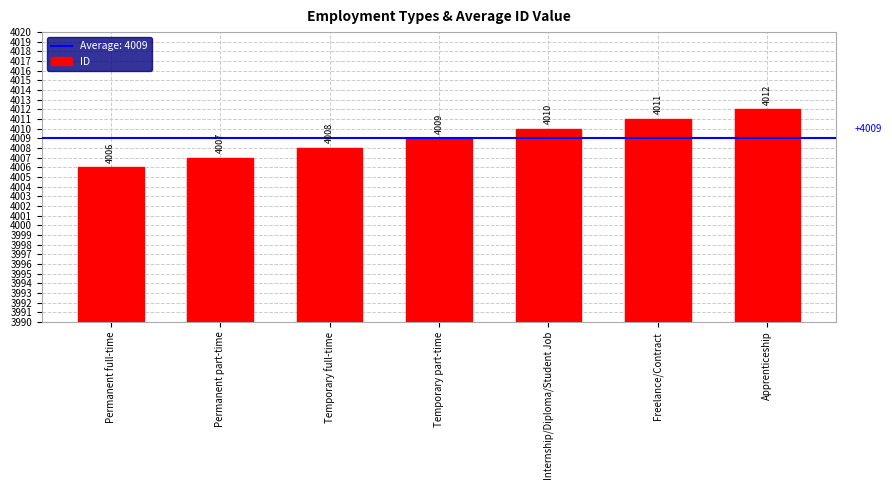

Does the chart contain stacked bars?

No